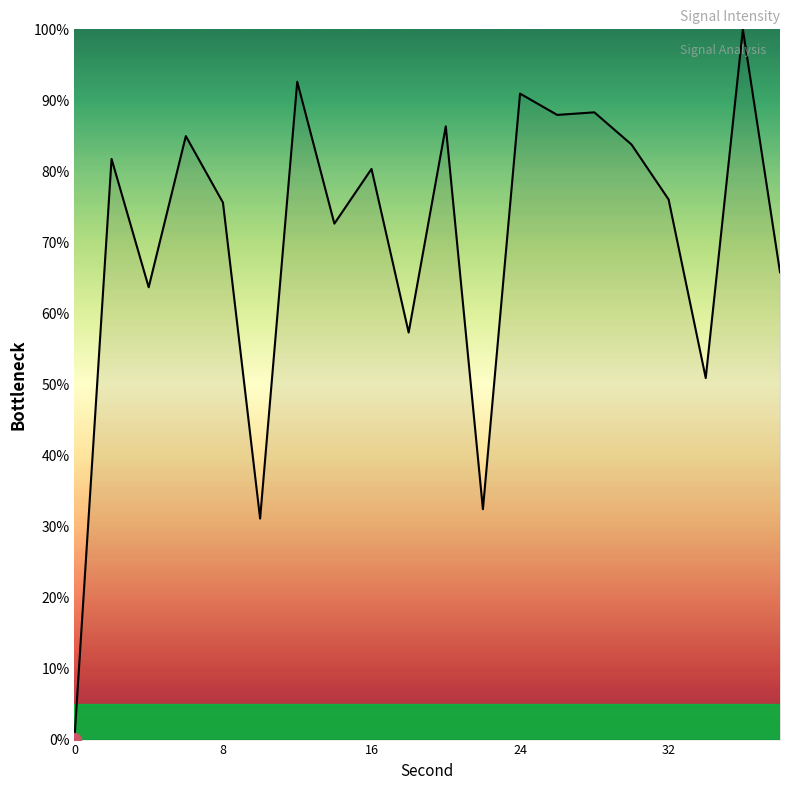

What is the greatest value displayed?

100.0